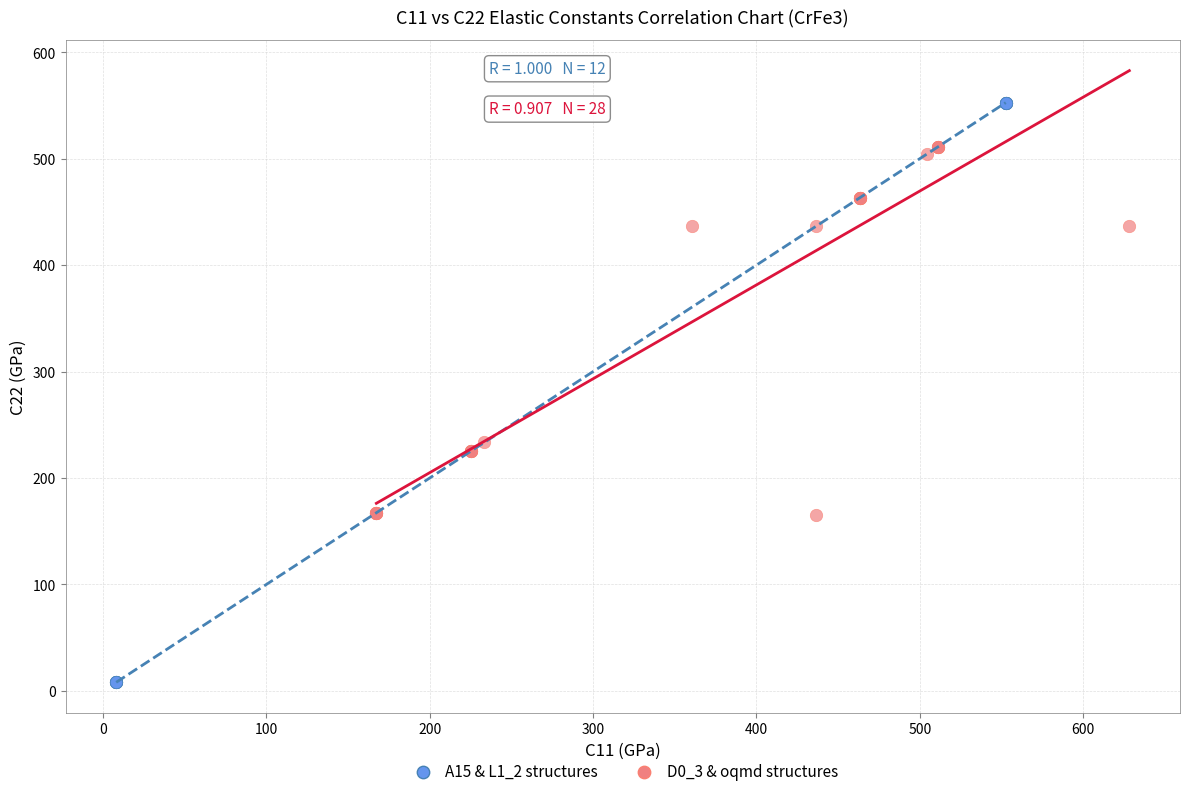

Which series contains the highest Y value?

A15 & L1_2 structures